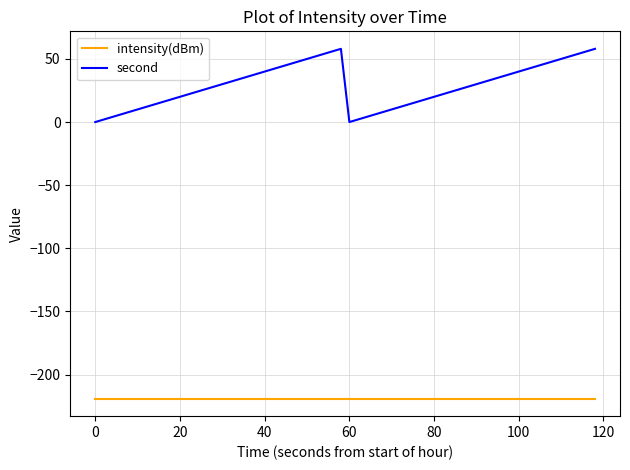

Which series has the largest total across all categories?

second